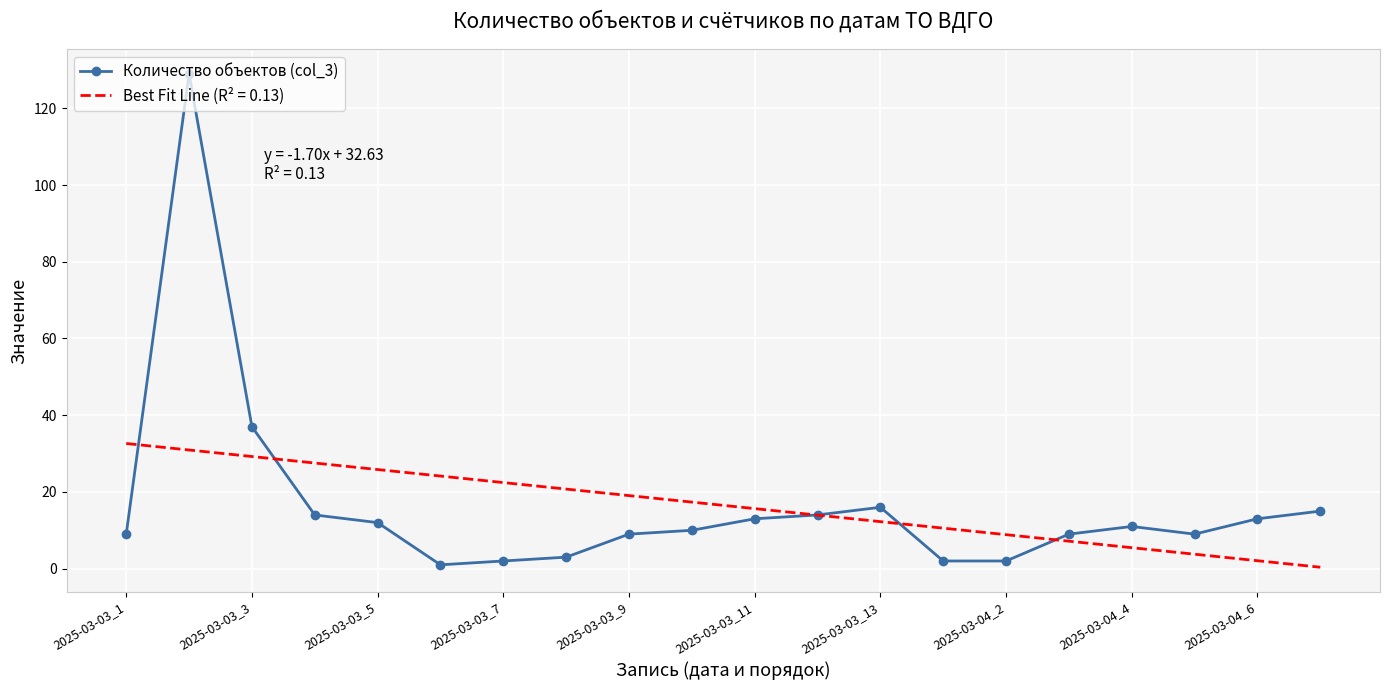

Rank the series by their maximum value, from highest to lowest.

Количество объектов (col_3), Best Fit Line (R² = 0.13)